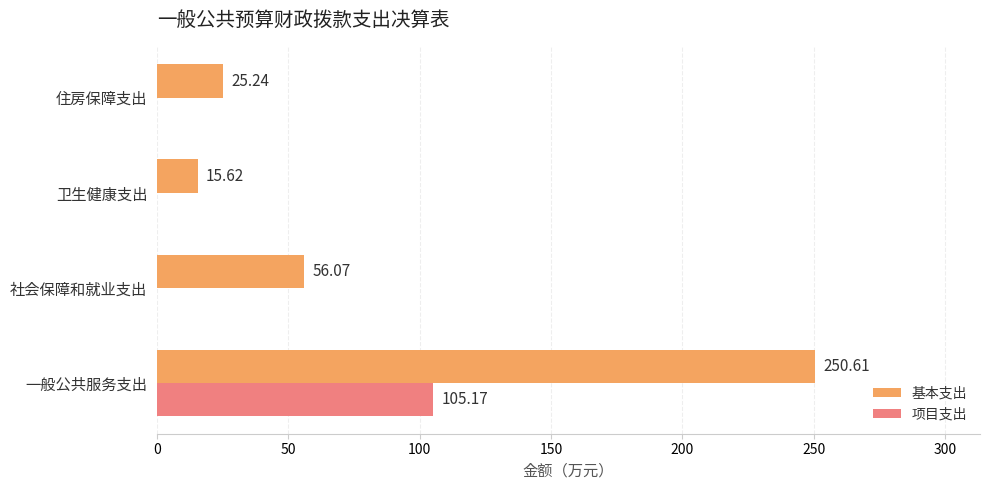

Between 社会保障和就业支出 and 卫生健康支出, which series saw the biggest shift?

基本支出